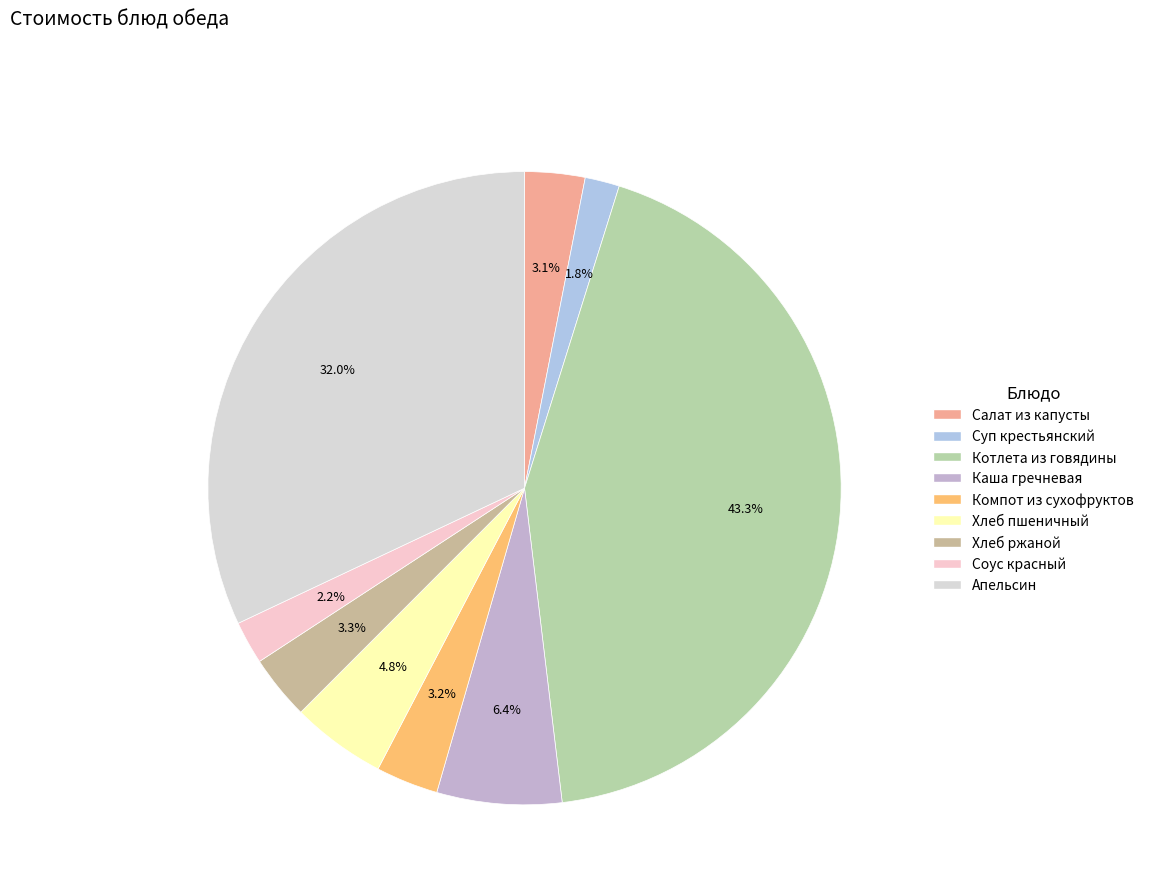

To the nearest percent, what portion does Котлета из говядины represent?

43%